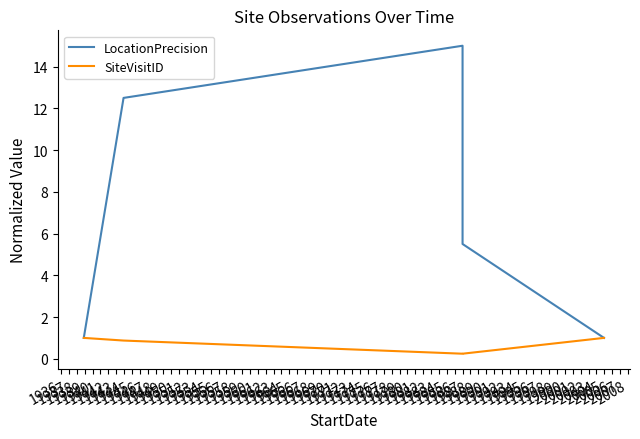

Is it true that LocationPrecision equals 0.4 at 1935?

False